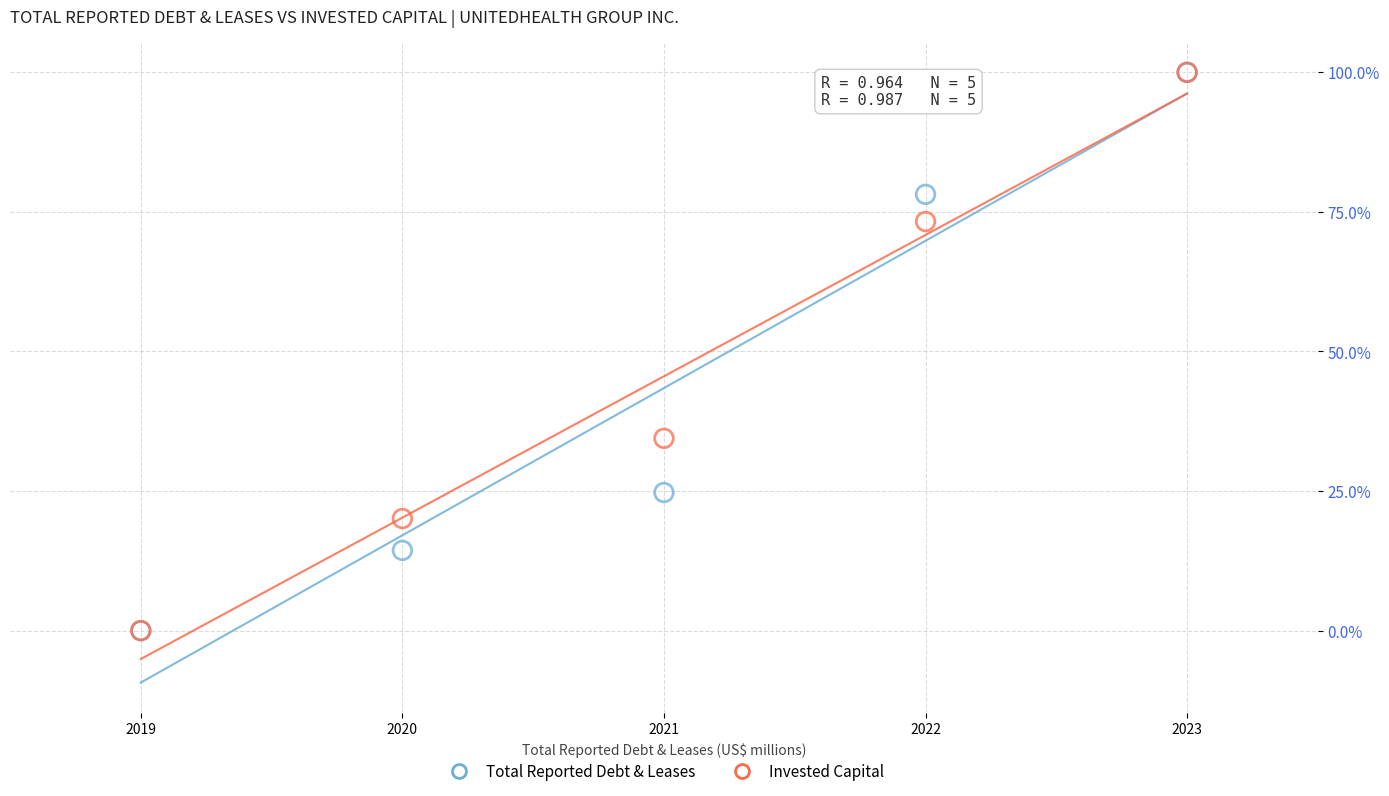

In the Total Reported Debt & Leases series, what Y value is closest to 50?

24.7